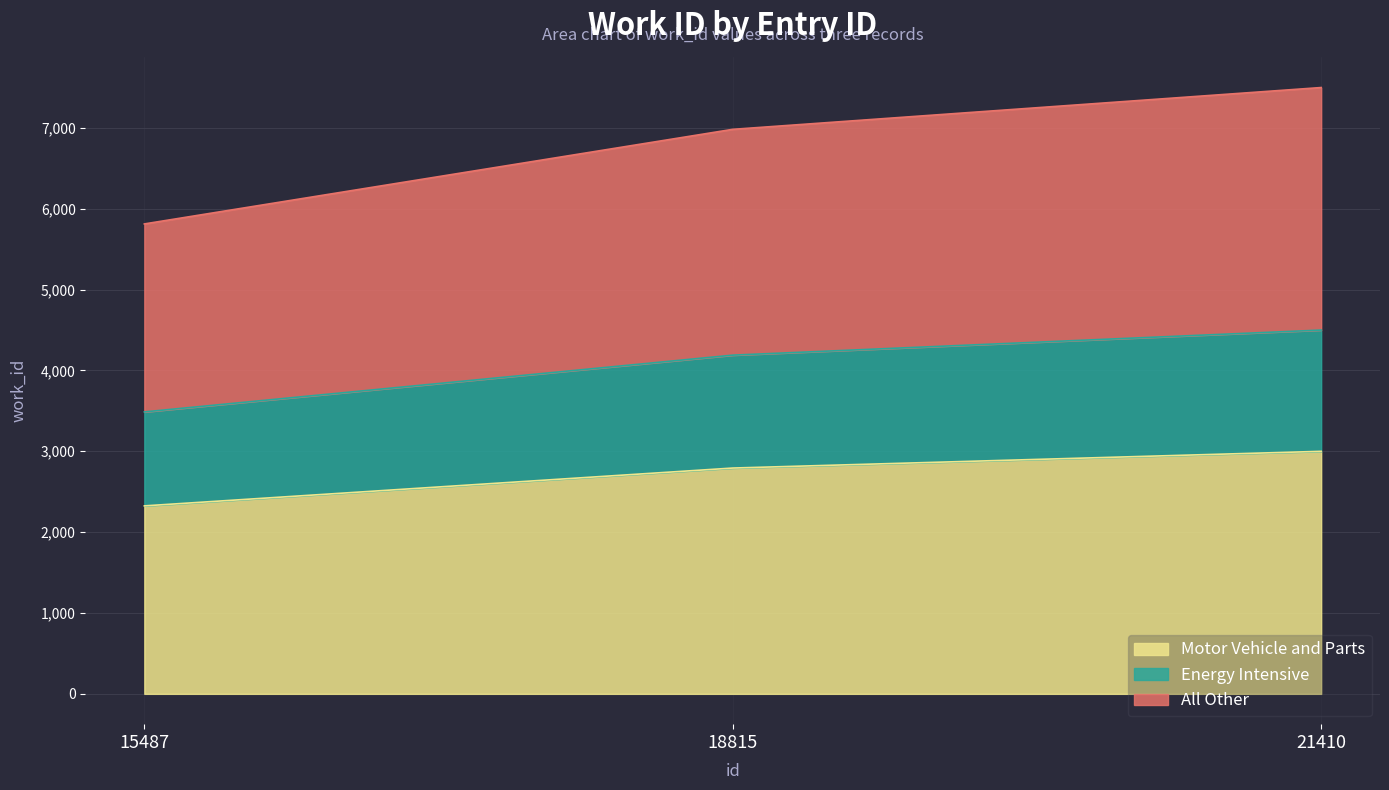

Between 21410 and 15487, which is larger?

21410